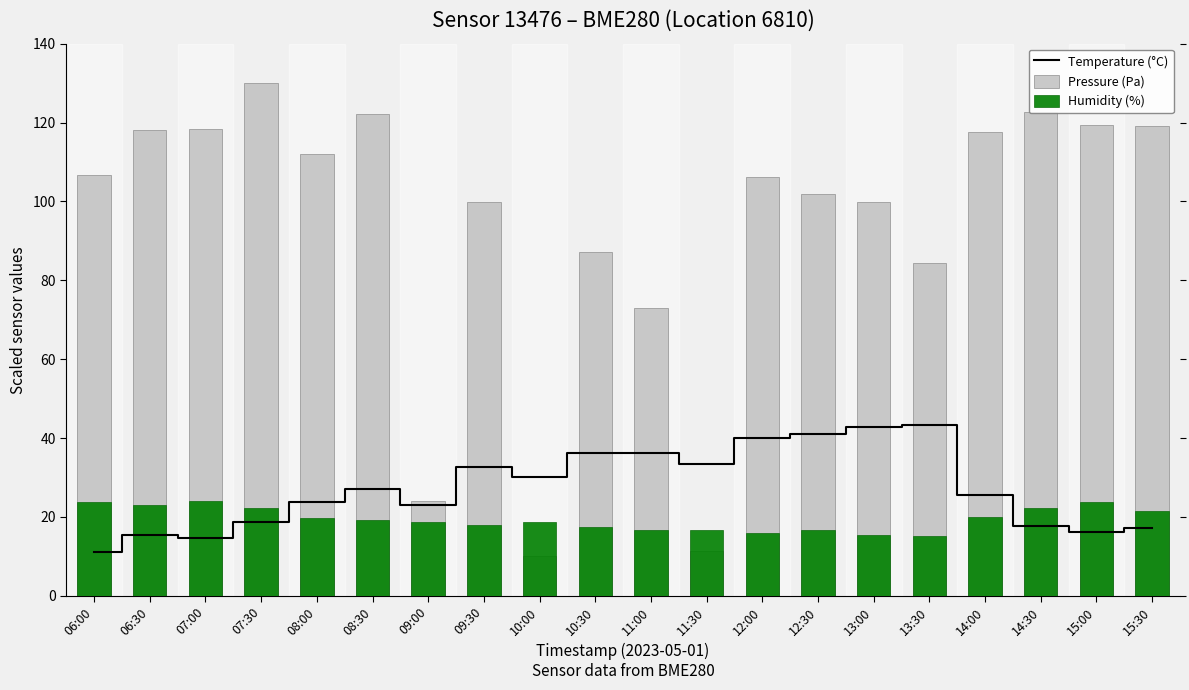

At how many categories does at least one series exceed 126?

1